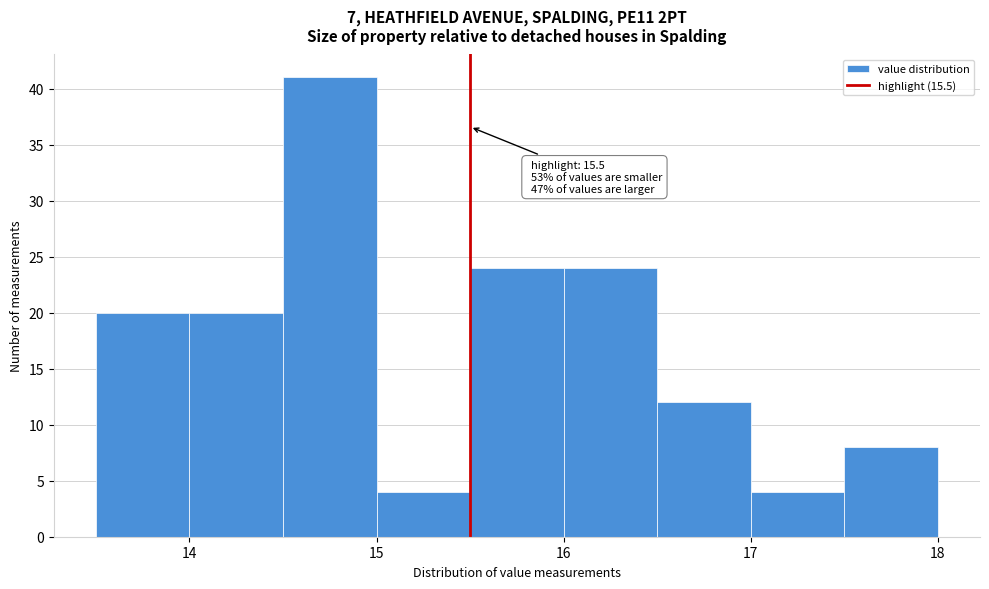

Which range on the x-axis has the tallest bar?

14.5 to 15.0